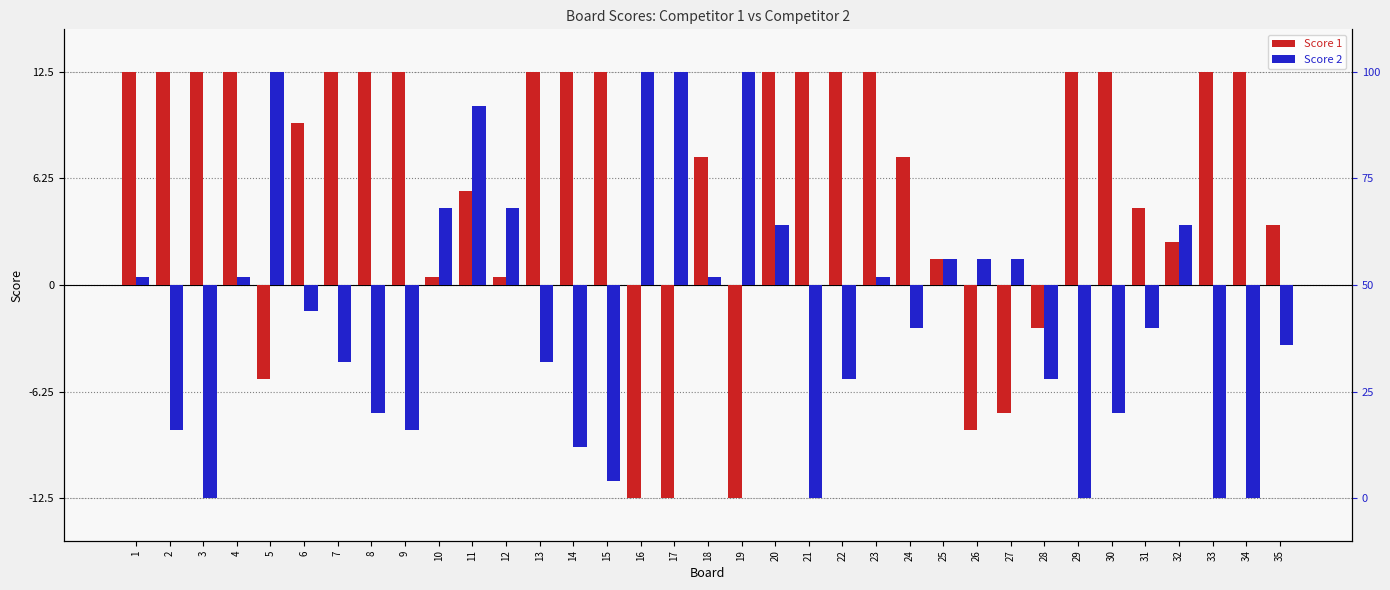

What is the value of the Score 1 bar at the 12th from the left?

0.5